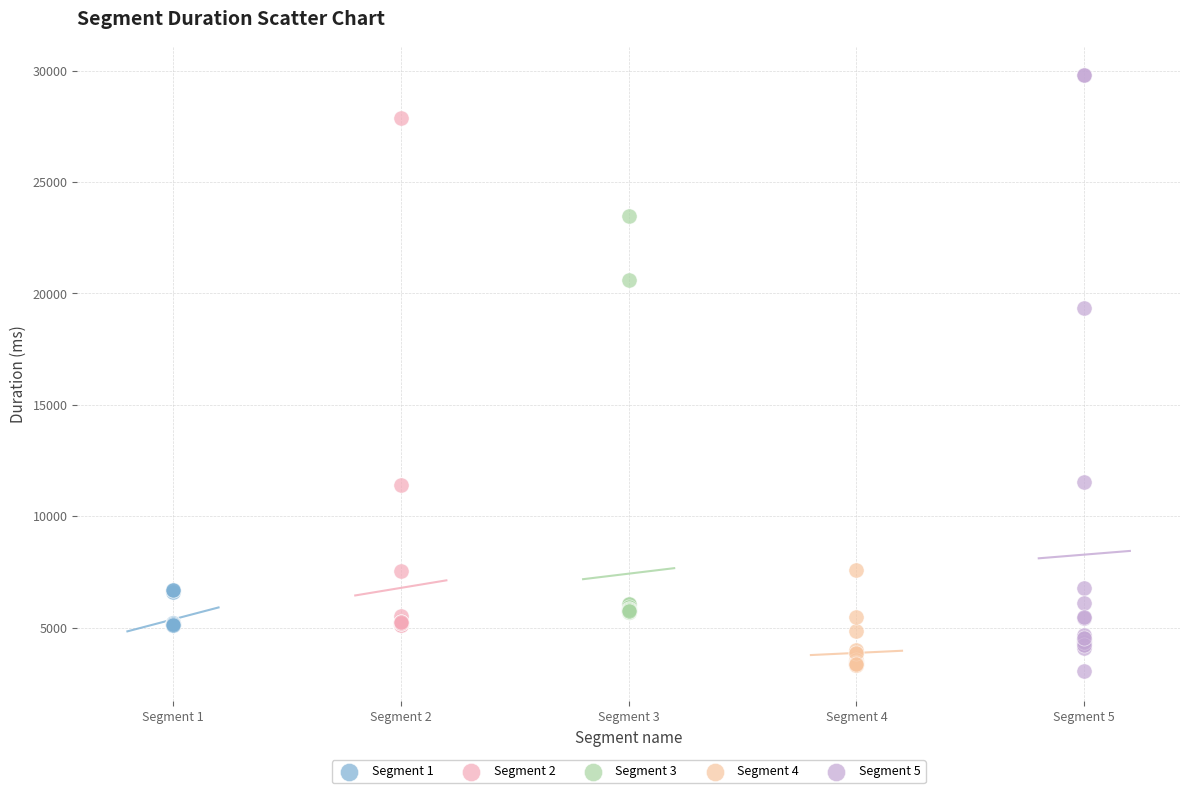

Which series reaches the minimum Y coordinate?

Segment 5